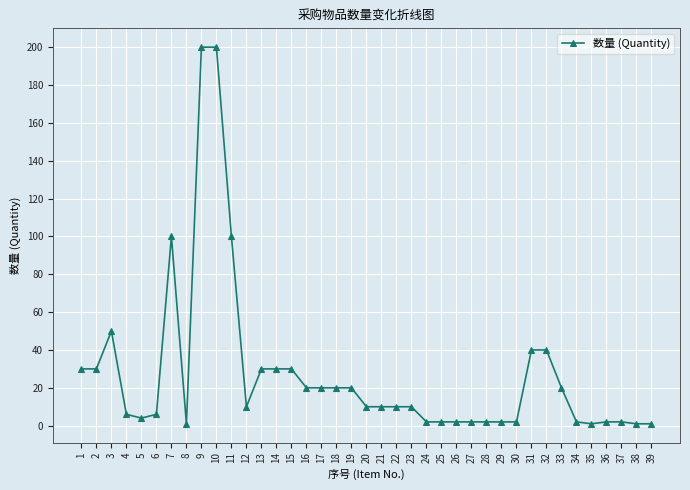

Reading left to right, list all the values displayed in this chart.

1=30	2=30	3=50	4=6	5=4	6=6	7=100	8=1	9=200	10=200	11=100	12=10	13=30	14=30	15=30	16=20	17=20	18=20	19=20	20=10	21=10	22=10	23=10	24=2	25=2	26=2	27=2	28=2	29=2	30=2	31=40	32=40	33=20	34=2	35=1	36=2	37=2	38=1	39=1